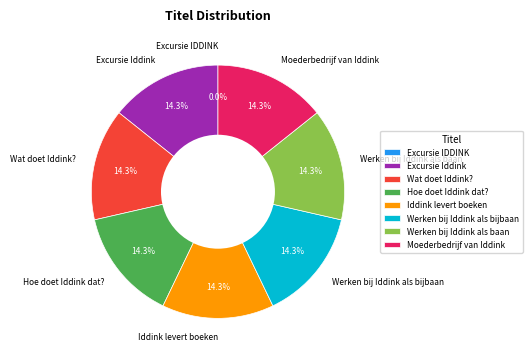

Approximately how many times larger is the value at Iddink levert boeken compared to Wat doet Iddink??

1.0